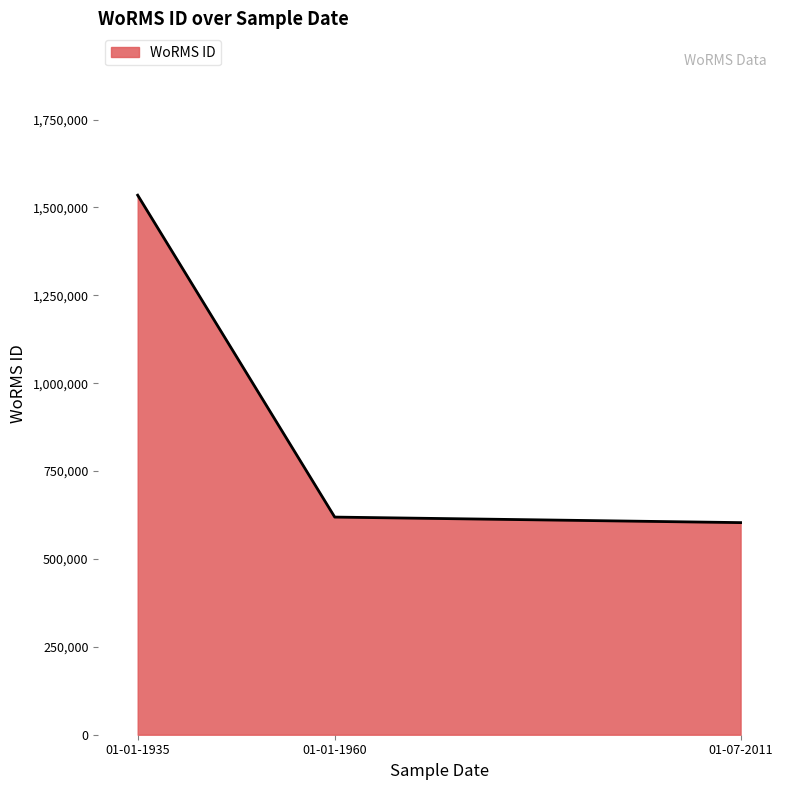

What is the ratio of the value at 01-01-1935 to the value at 01-07-2011?

2.5